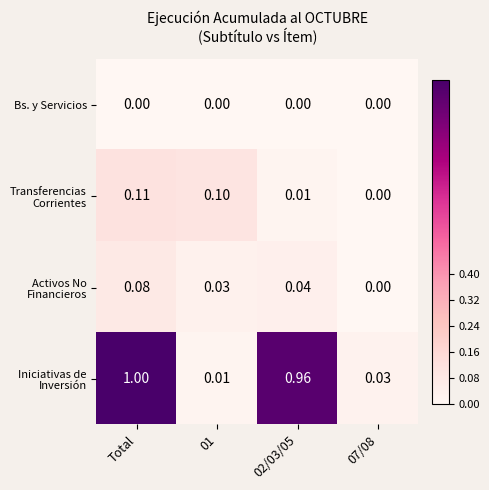

Which category has the highest value across all series?

Total